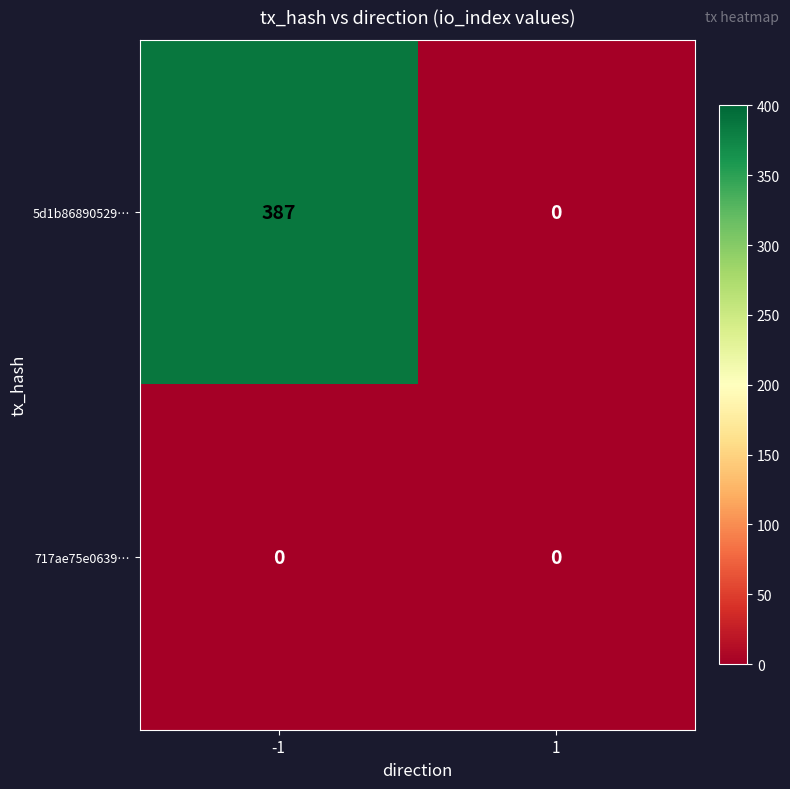

The 5d1b86890529… series shows 0 at 1. True or false?

True